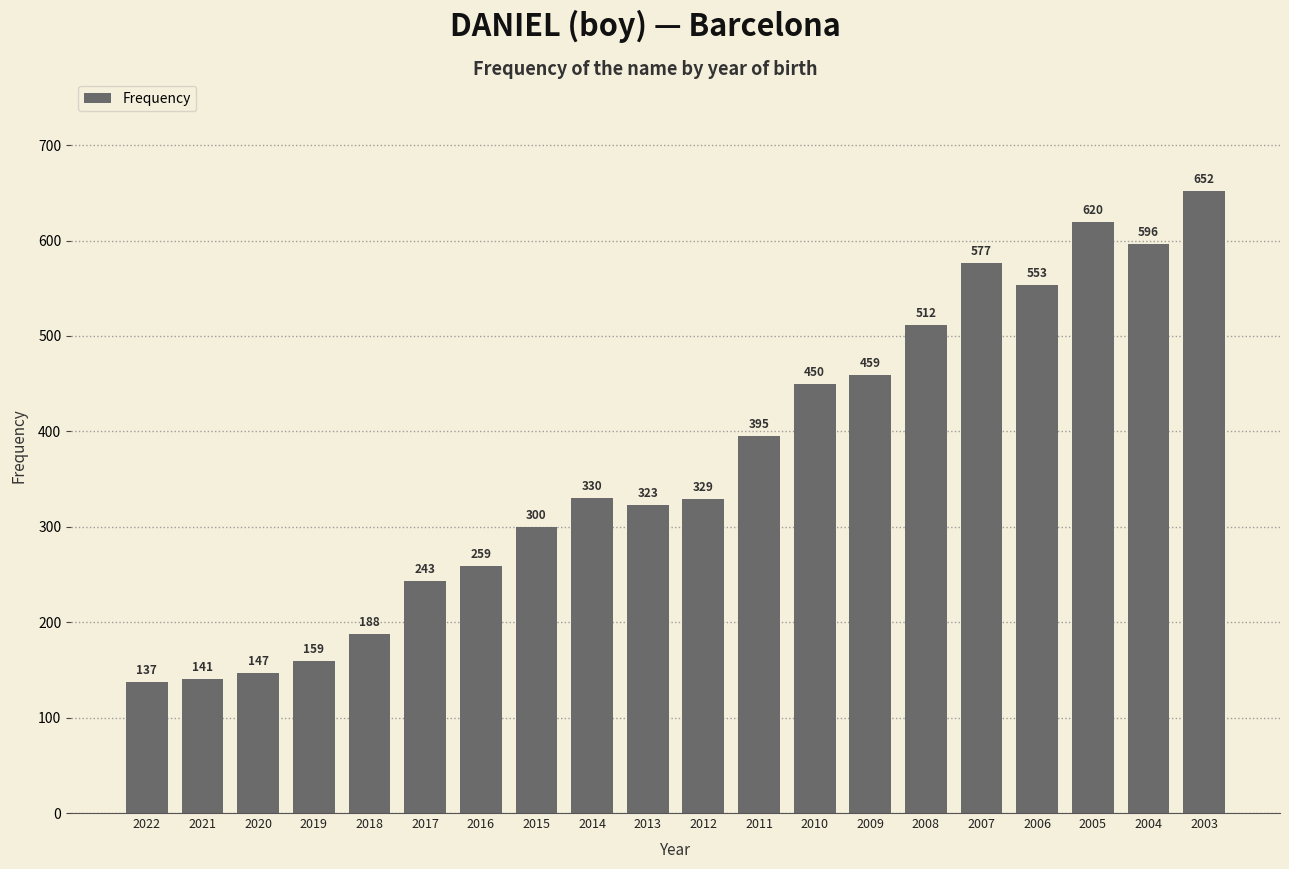

At which label is the value closest to 394?

2011